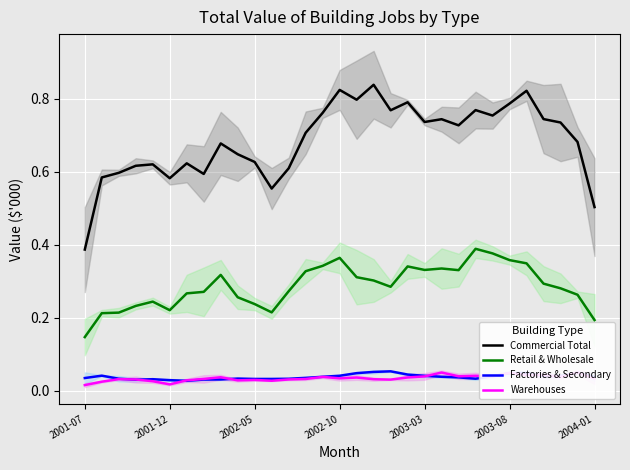

How many interior local peaks does the Factories & Secondary series have?

6